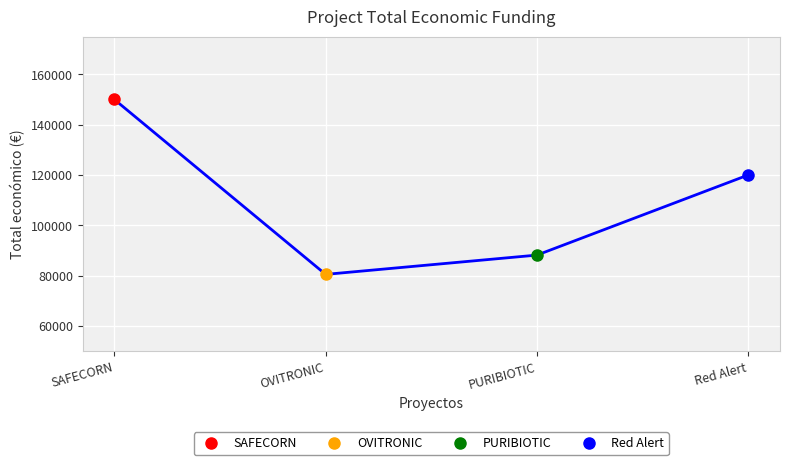

What is the ratio of the value at OVITRONIC to the value at PURIBIOTIC?

0.9